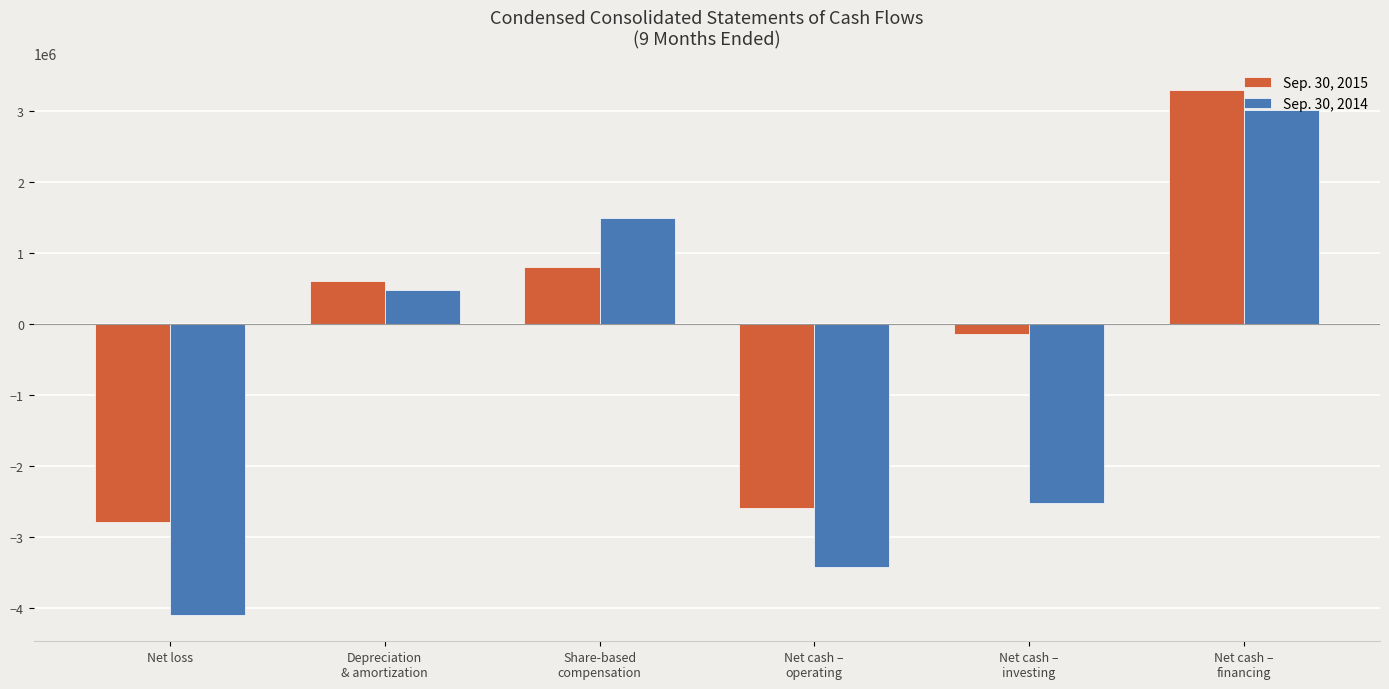

What is the value of the Sep. 30, 2014 bar at the 4th from the left?

-3421760